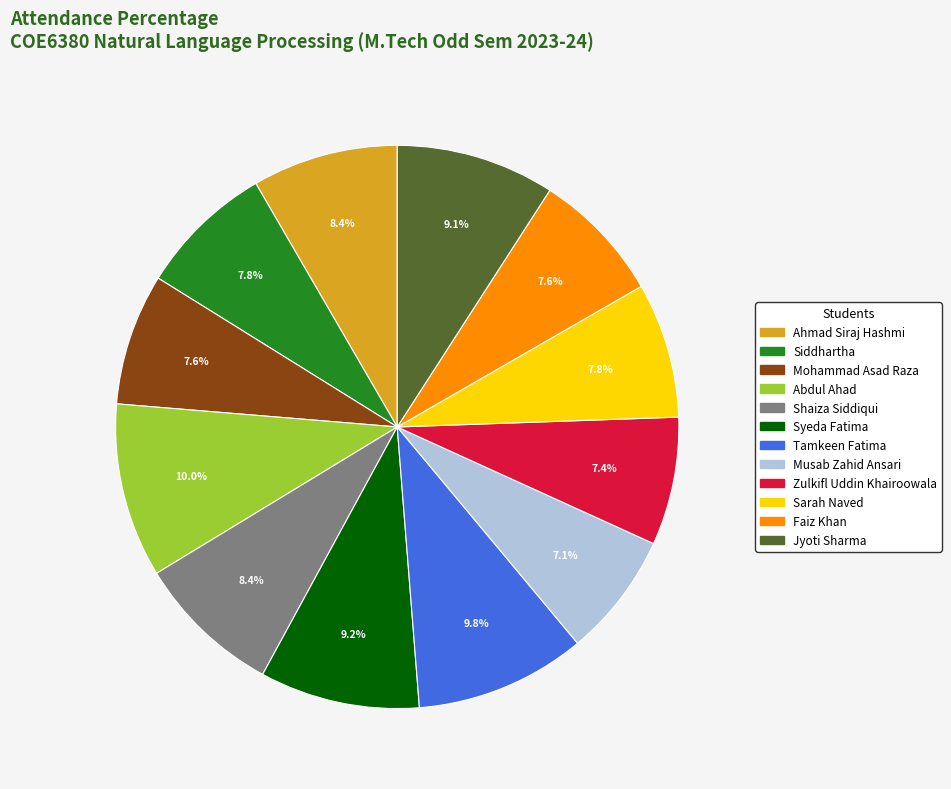

To the nearest percent, what is the difference between the Siddhartha and Jyoti Sharma slice percentages?

1%